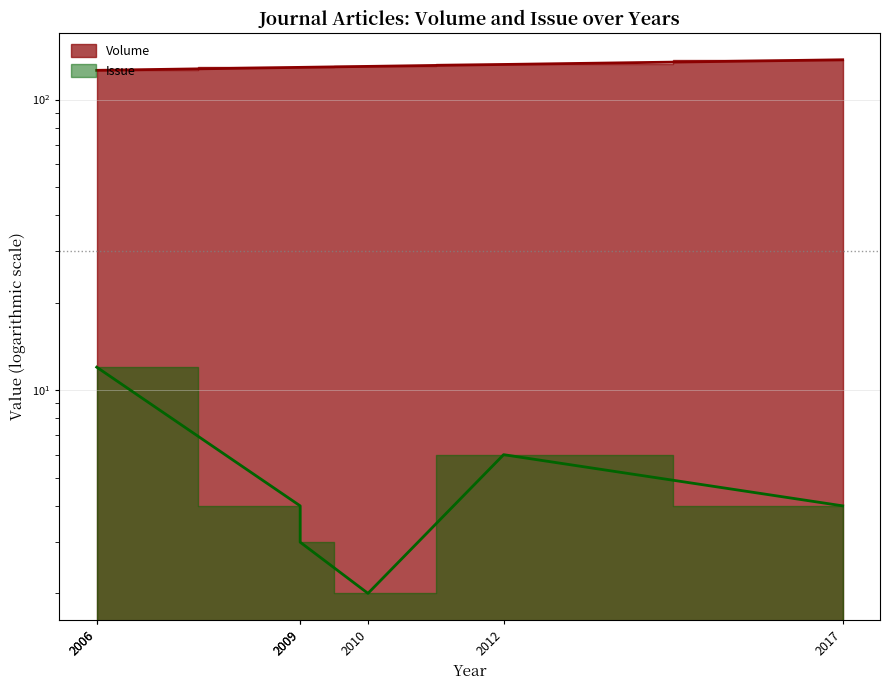

The value of Volume at 2017 is 58. True or false?

False